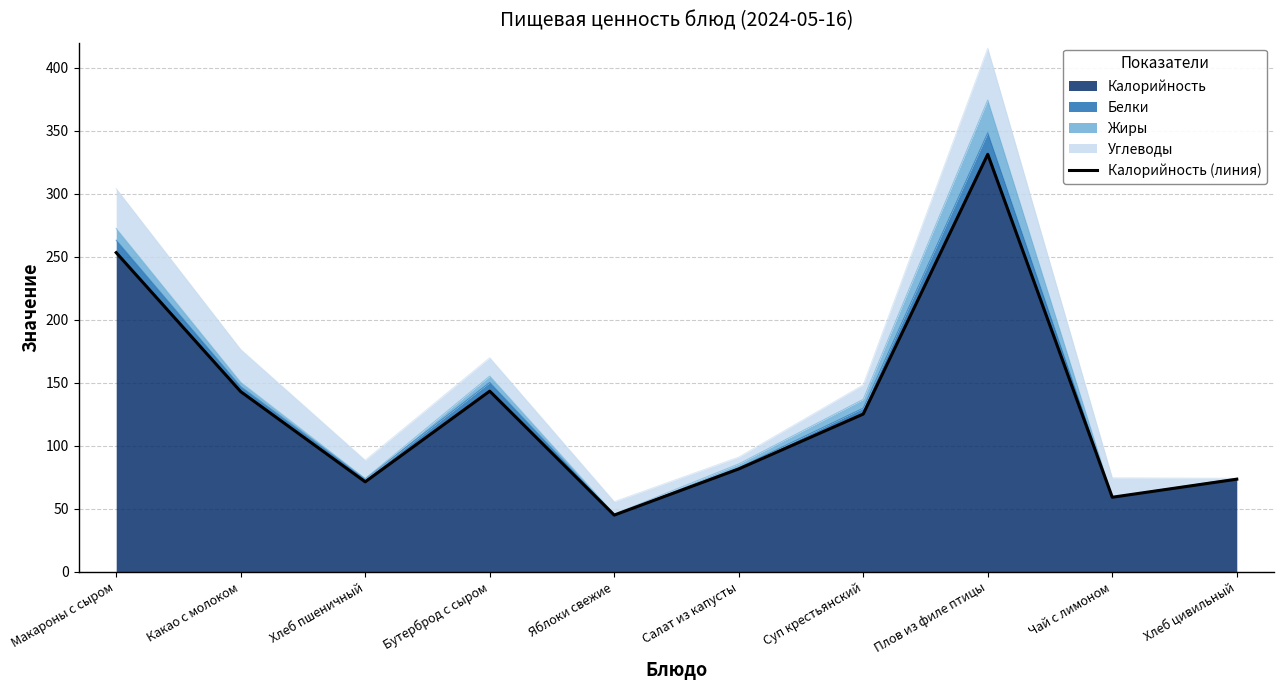

Where is the data nearest to the value 188?

Бутерброд с сыром